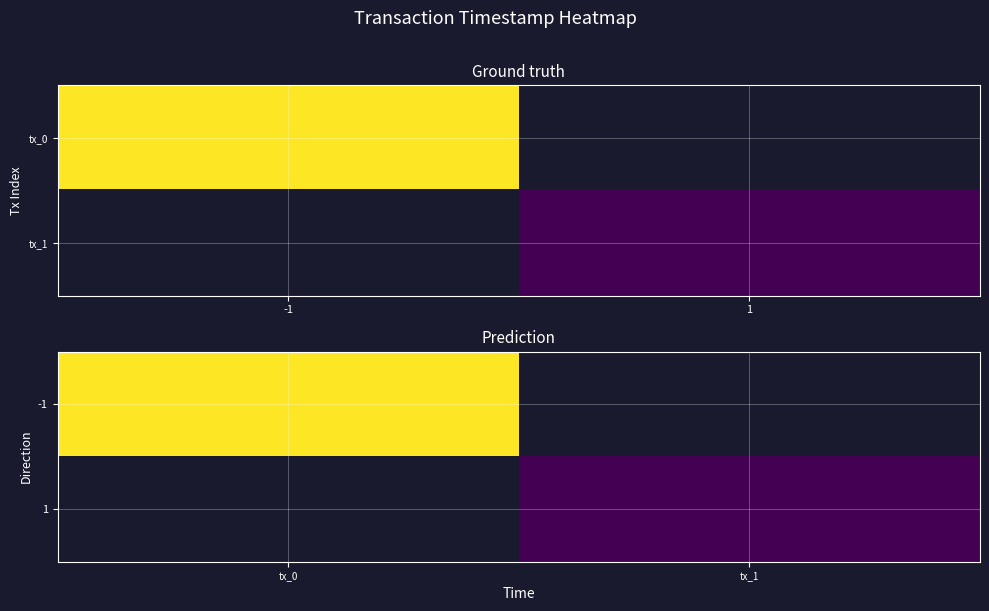

At which label does -1 reach its peak?

tx_0